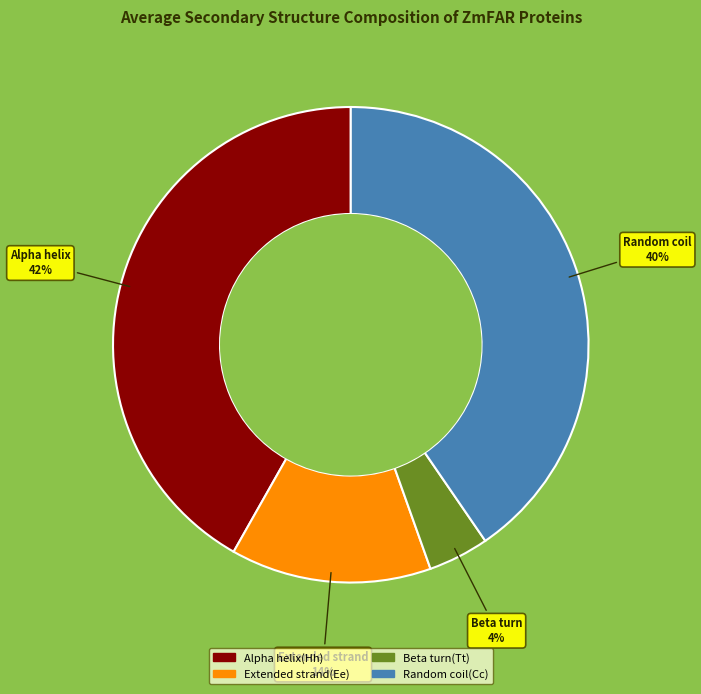

To the nearest percent, what is the average slice percentage?

25%